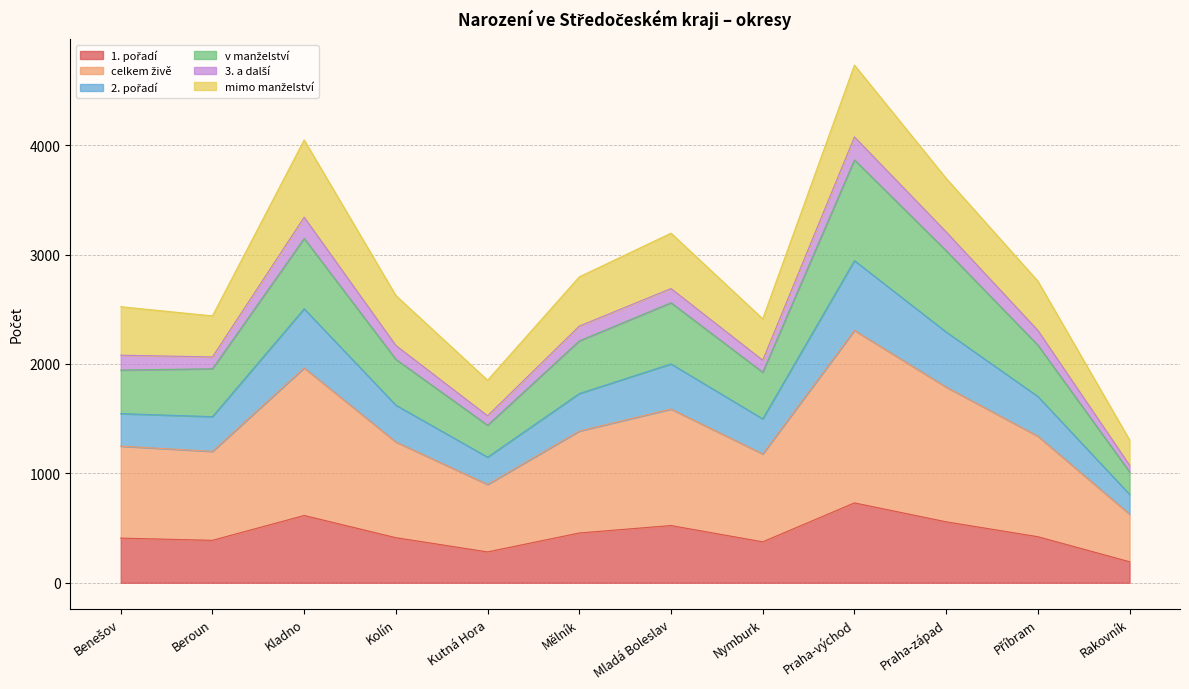

Count the number of categories in the chart.

12